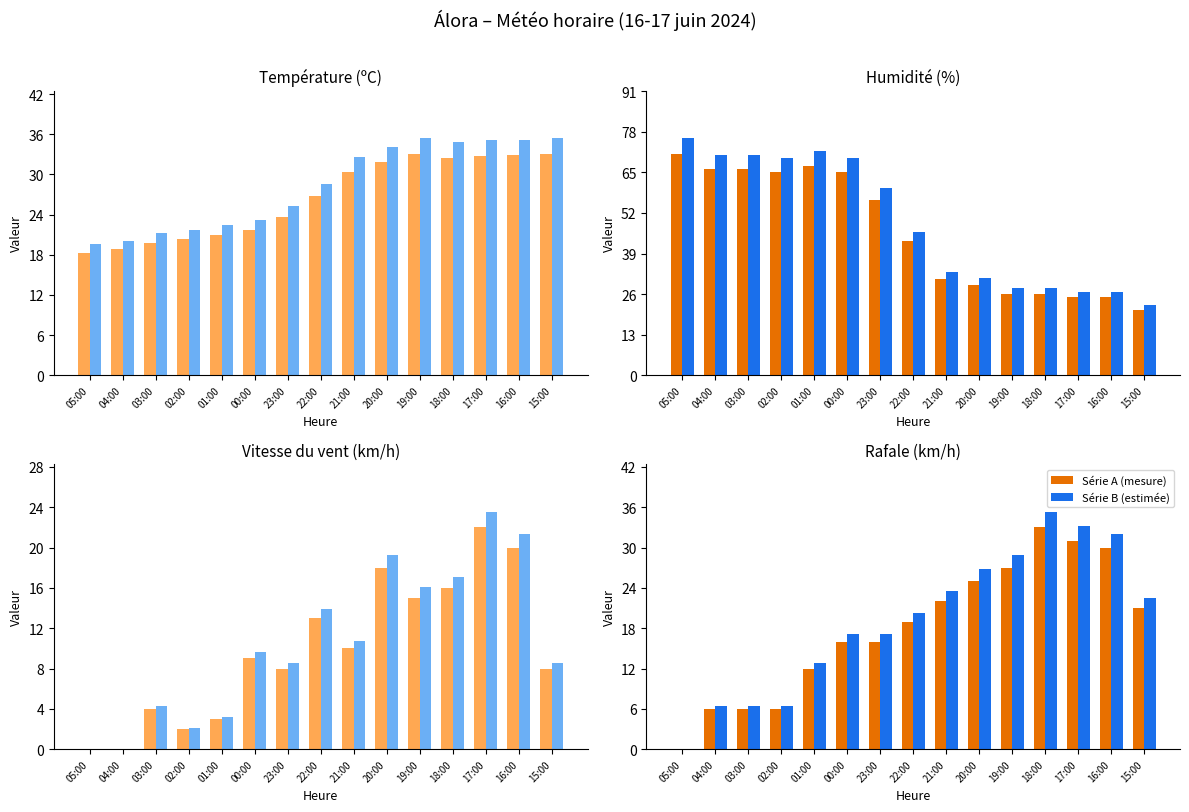

What is the approximate value of Série B at 20:00?

26.8